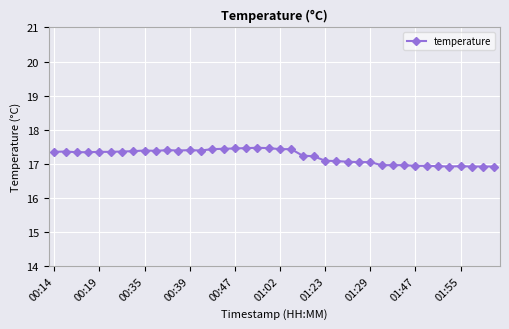

What is the value of the 25th point from the left?

17.1